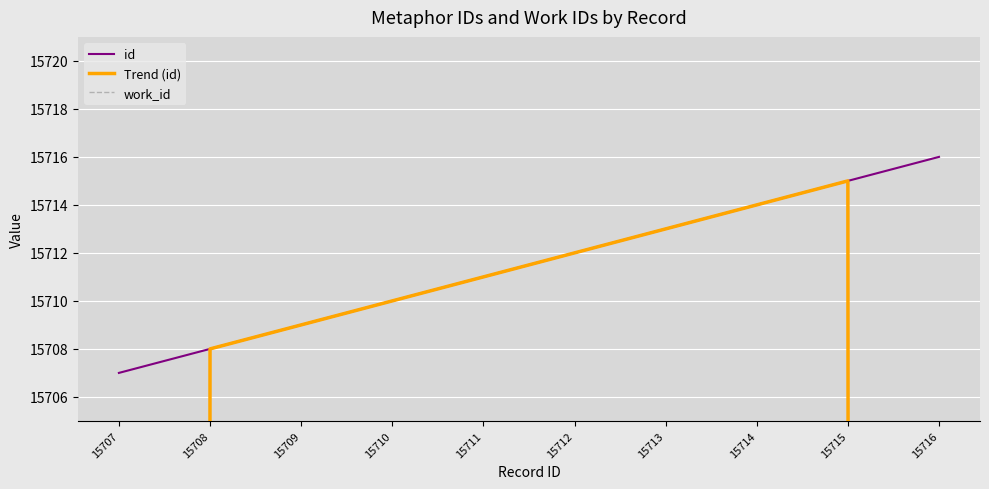

What is the spread (max minus min) of values at 15713?

9788.0